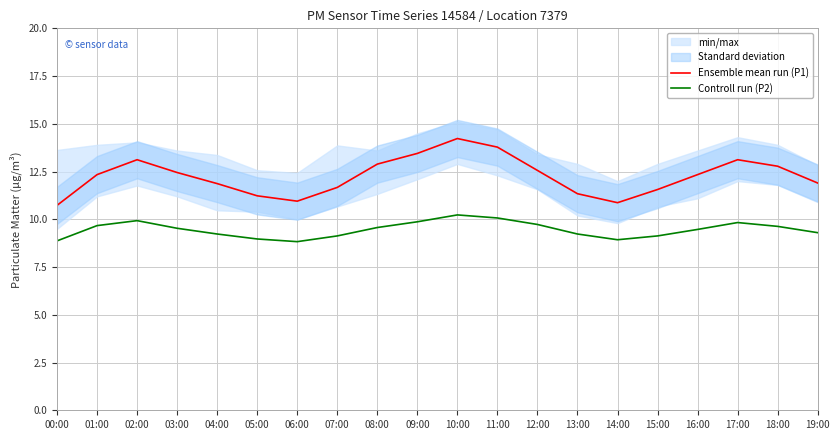

Where is the first local minimum for Controll run (P2)?

06:00